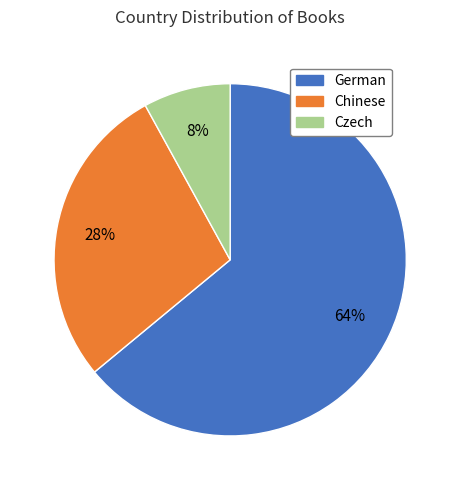

To the nearest percent, what is the combined percentage of Czech and German?

72%